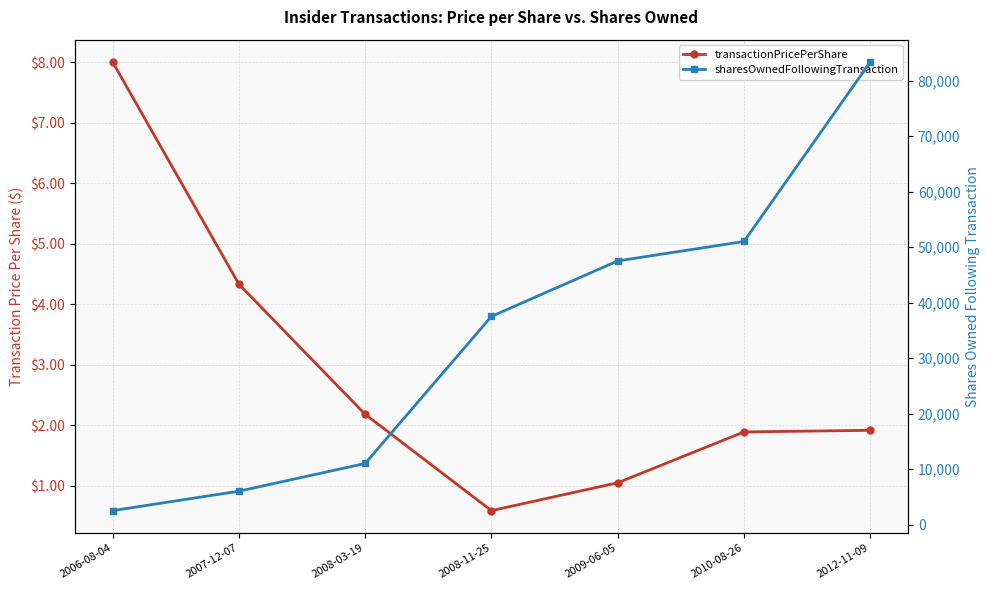

True or false: transactionPricePerShare and sharesOwnedFollowingTransaction cross at least once.

False